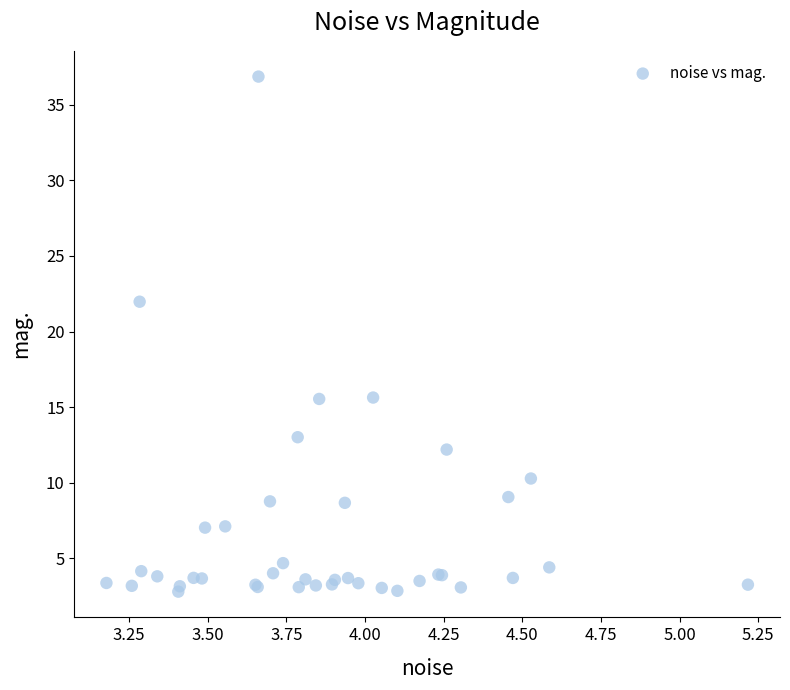

What Y value in the scatter plot is closest to 19?

22.0